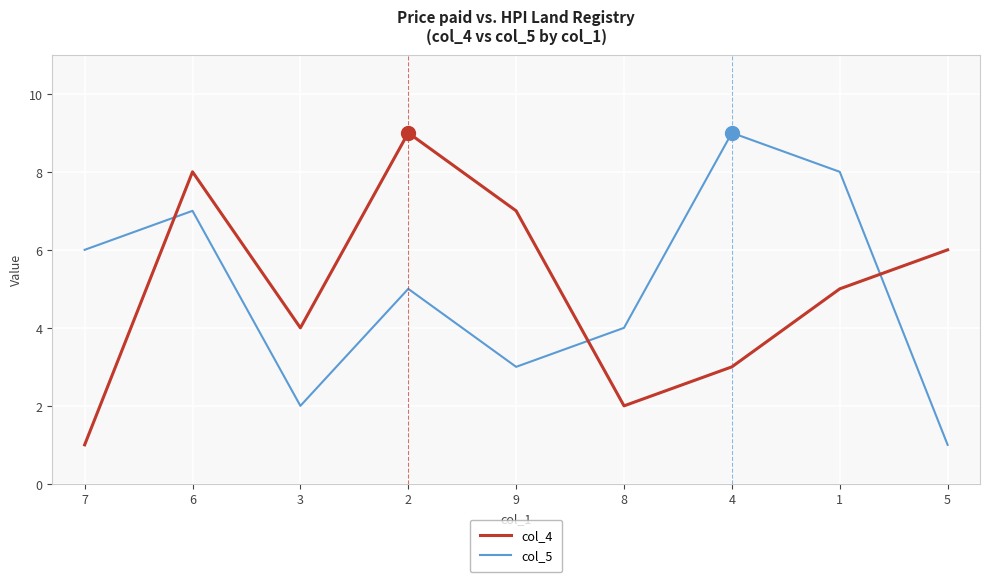

Is the value of col_4 at 9 greater than the value of col_5 at 2?

Yes